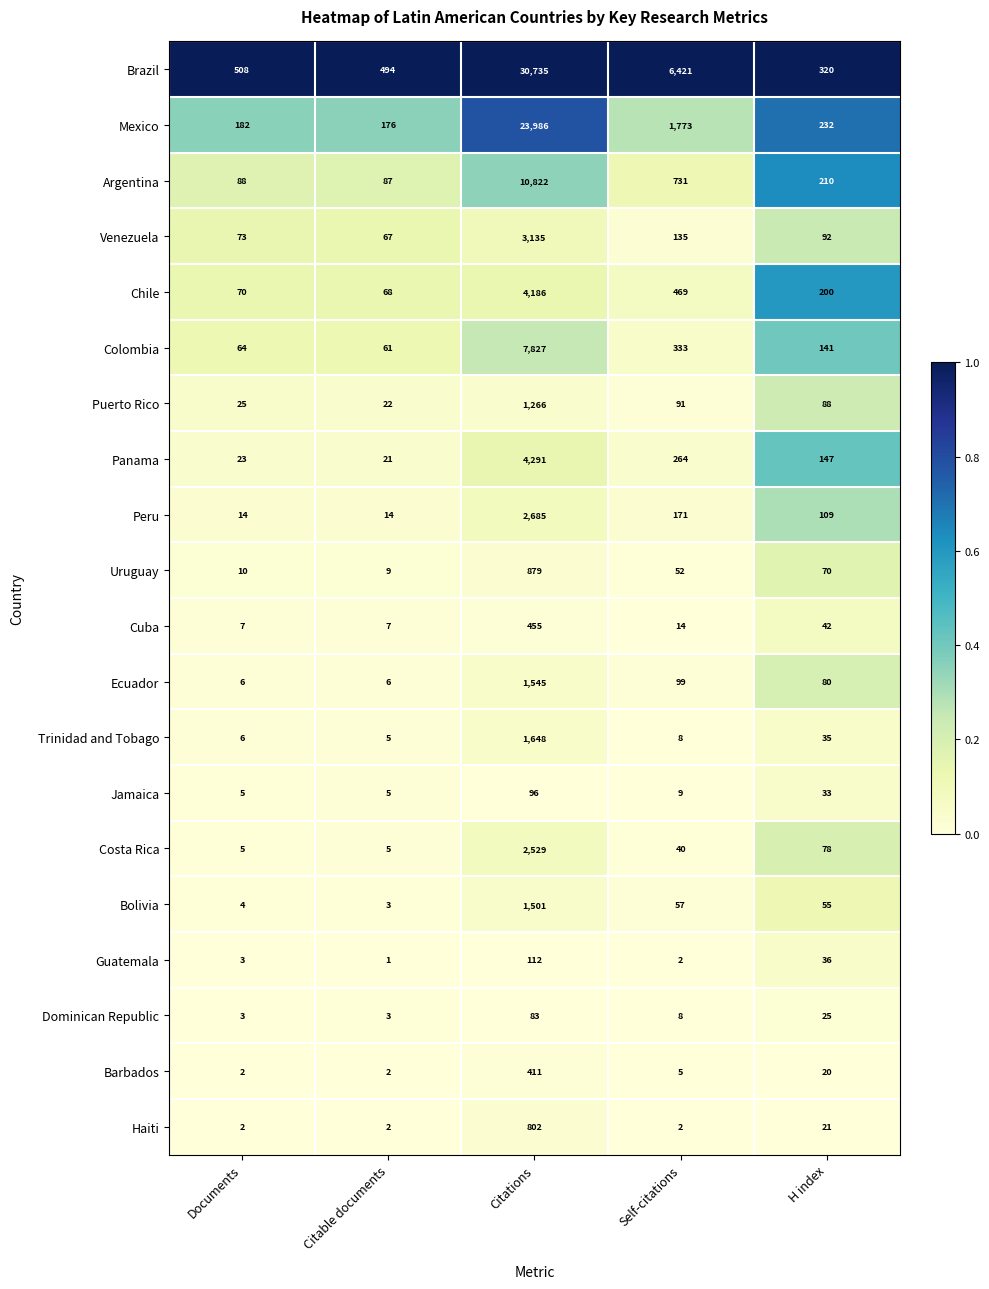

List the series in order of their peak value, highest first.

Brazil, Mexico, Argentina, Colombia, Panama, Chile, Venezuela, Peru, Costa Rica, Trinidad and Tobago, Ecuador, Bolivia, Puerto Rico, Uruguay, Haiti, Cuba, Barbados, Guatemala, Jamaica, Dominican Republic